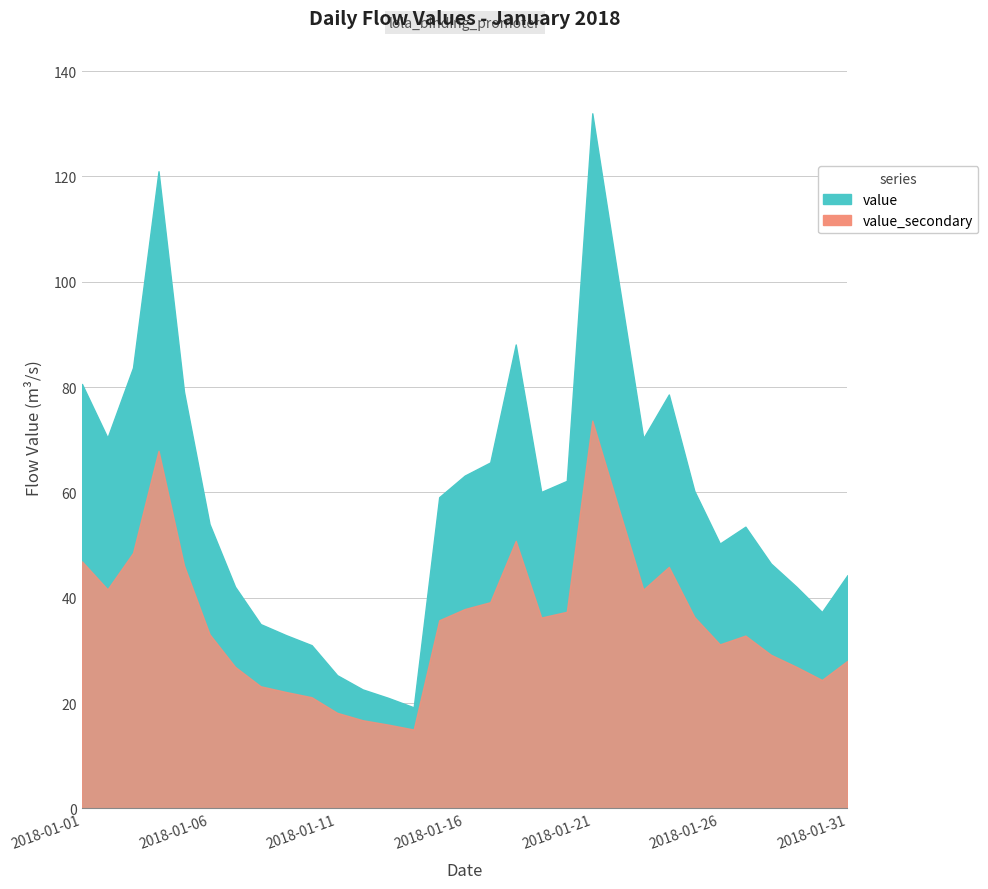

Rank the categories by value from highest to lowest.

2018-01-21, 2018-01-04, 2018-01-22, 2018-01-18, 2018-01-03, 2018-01-01, 2018-01-05, 2018-01-24, 2018-01-02, 2018-01-23, 2018-01-17, 2018-01-16, 2018-01-20, 2018-01-25, 2018-01-19, 2018-01-15, 2018-01-06, 2018-01-27, 2018-01-26, 2018-01-28, 2018-01-31, 2018-01-07, 2018-01-29, 2018-01-30, 2018-01-08, 2018-01-09, 2018-01-10, 2018-01-11, 2018-01-12, 2018-01-13, 2018-01-14